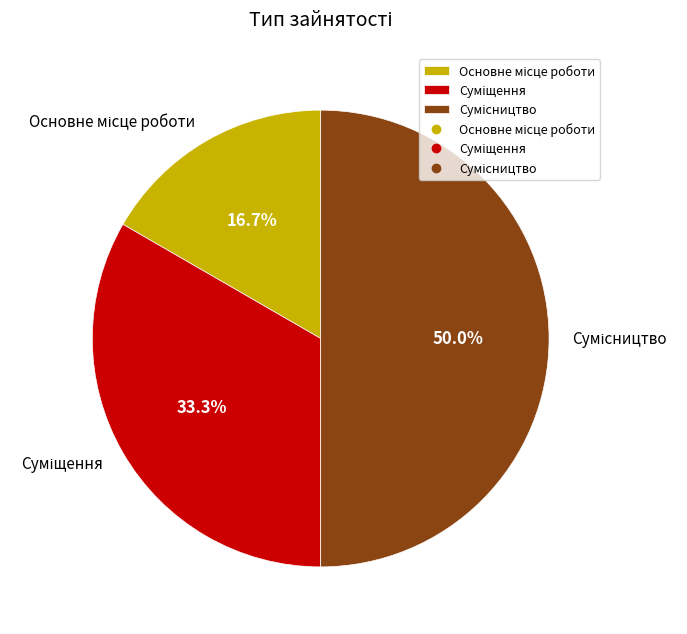

To the nearest percent, what is the average slice percentage?

33%